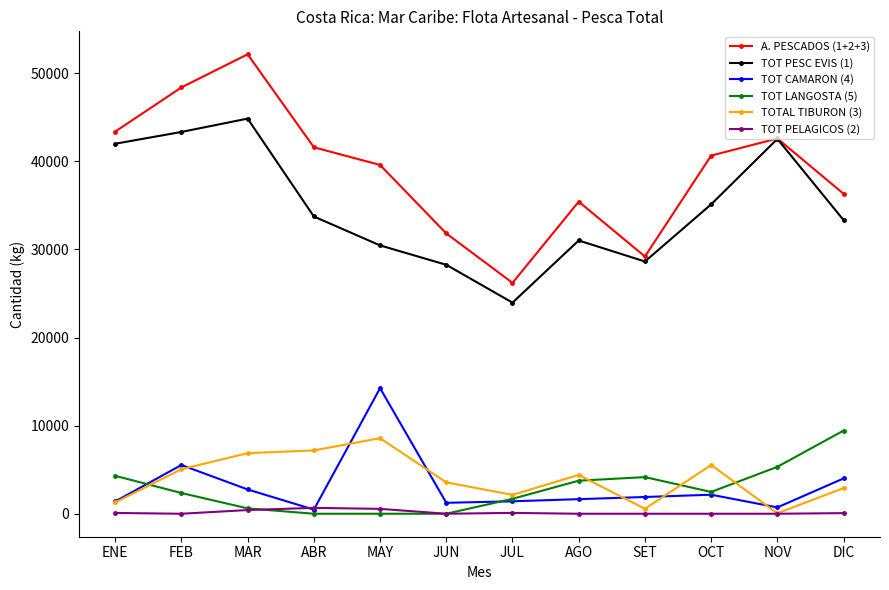

What is the label of the 2nd point from the right?

NOV